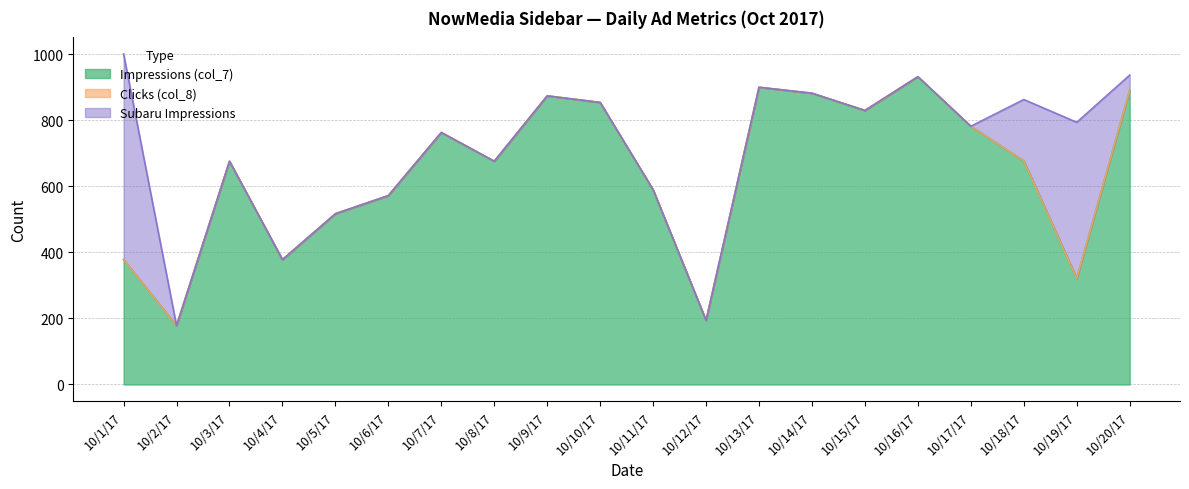

At which label is Subaru Impressions closest to 311?

10/18/17